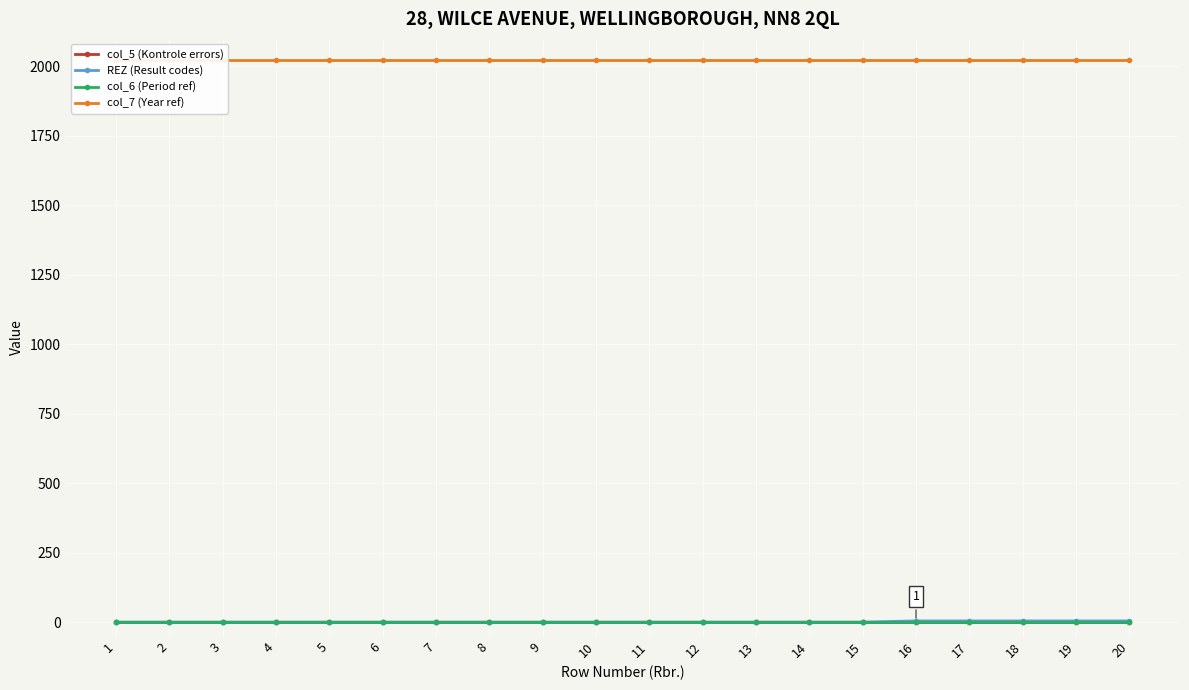

At which label is col_7 (Year ref) closest to 2022?

1